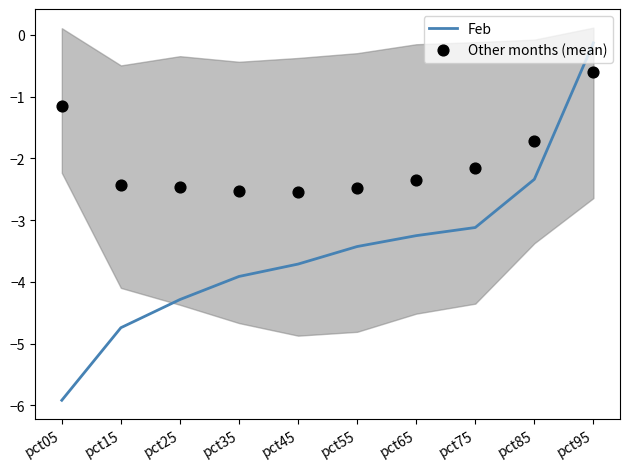

At how many categories does at least one series exceed -1?

1